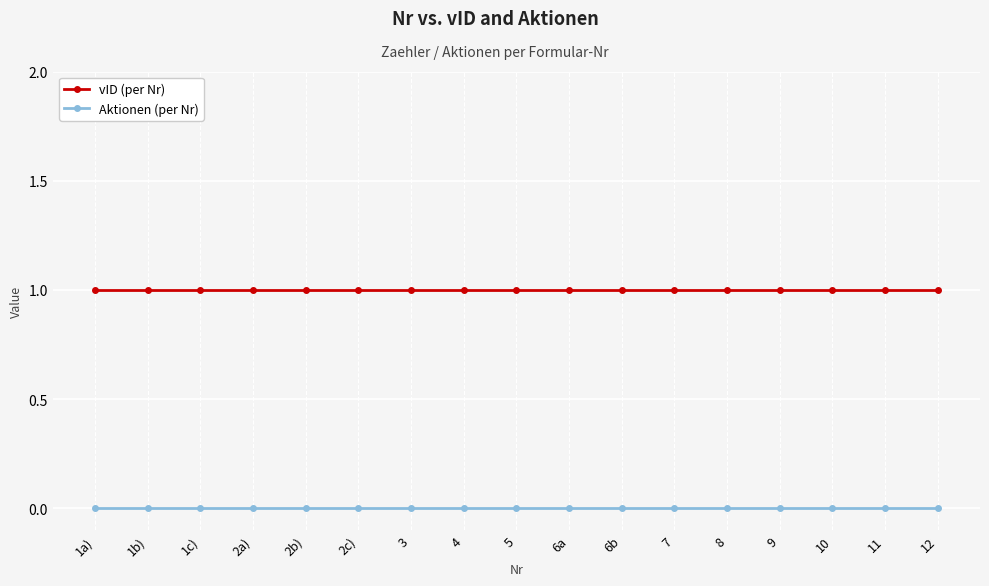

Rank the series at 4 from lowest to highest value.

Aktionen (per Nr), vID (per Nr)